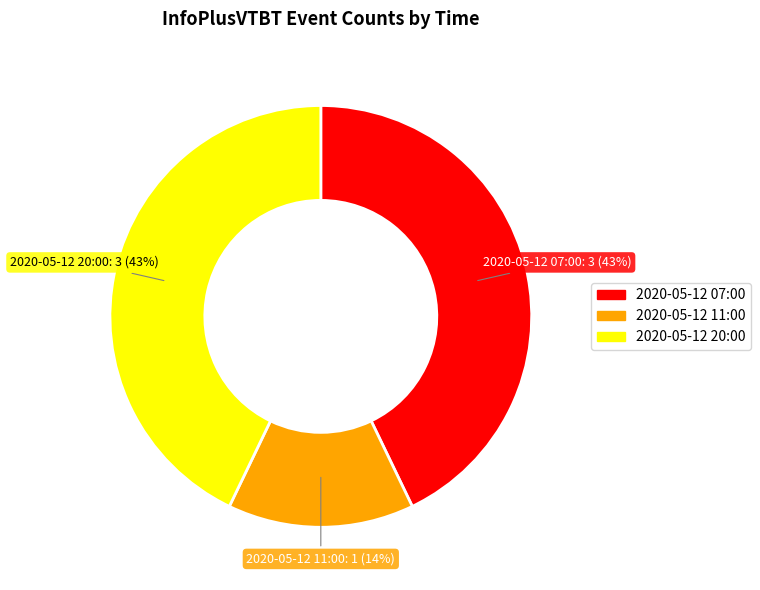

True or false: 2020-05-12 07:00 accounts for 29% of the total.

False